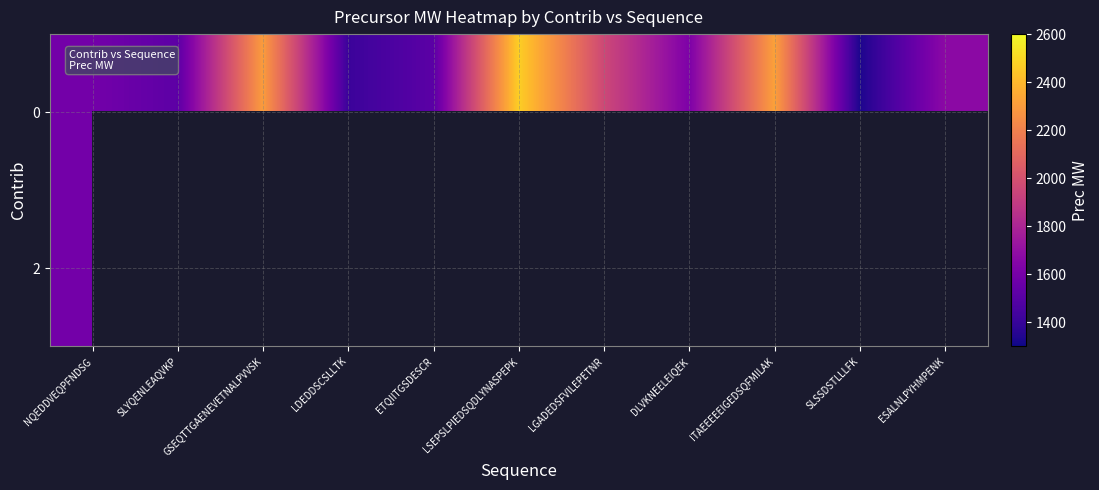

How many positive values does the 2 series have?

1